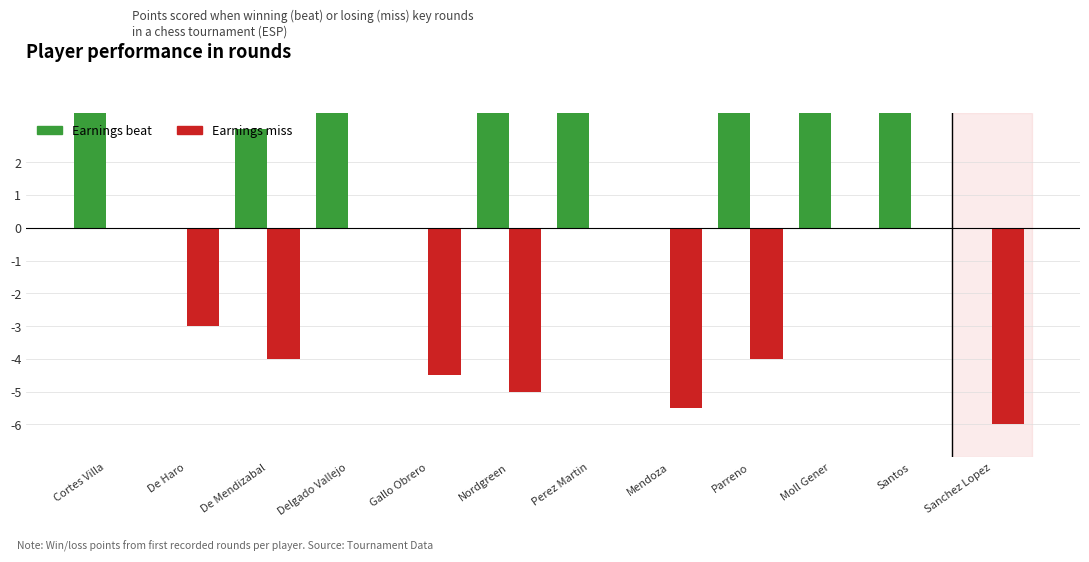

Reading right to left, transcribe all the data shown in this chart.

Earnings beat: 0.0	6.0	5.0	4.0	0.0	6.0	4.5	0.0	5.5	3.0	0.0	5.0
Earnings miss: -6.0	0.0	0.0	-4.0	-5.5	0.0	-5.0	-4.5	0.0	-4.0	-3.0	0.0